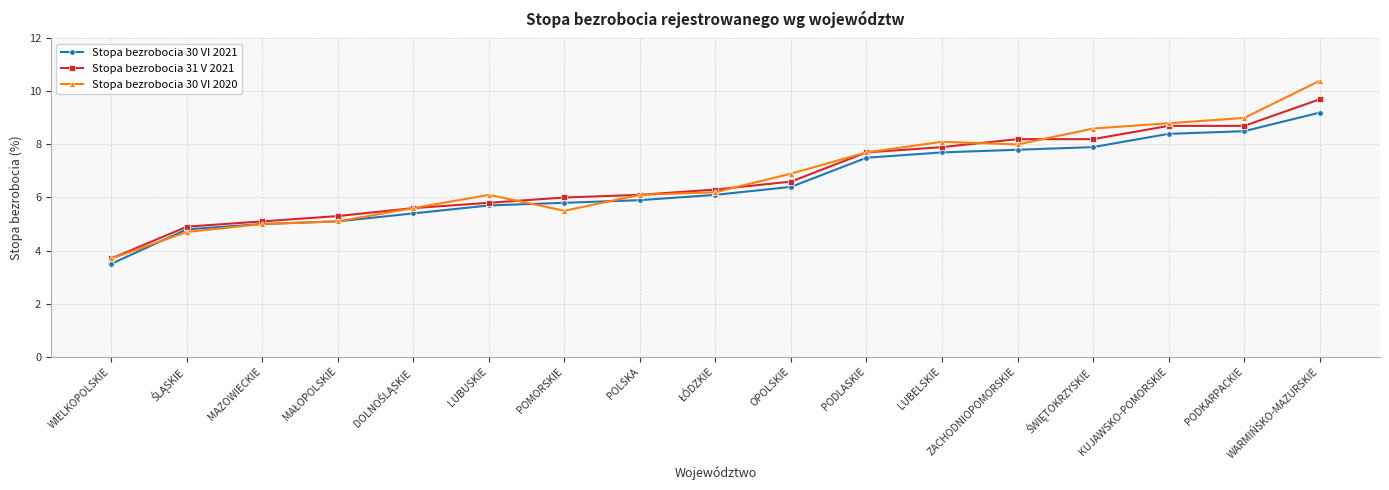

True or false: Stopa bezrobocia 31 V 2021 has a value of 3.7 at WIELKOPOLSKIE.

True